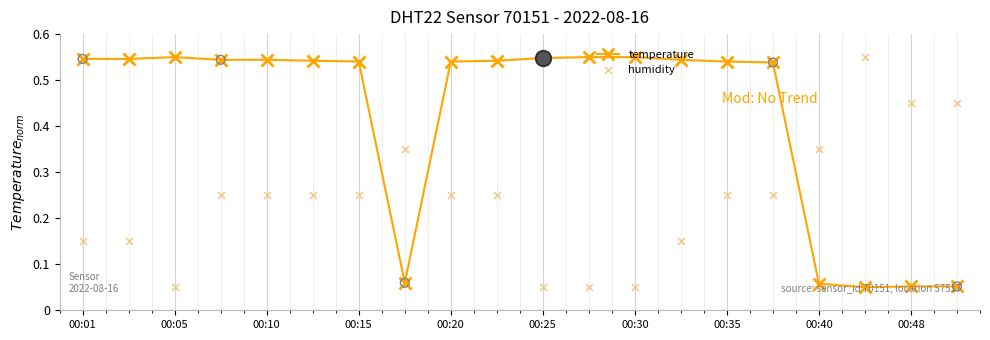

What is the total value across all series at 17?

0.6